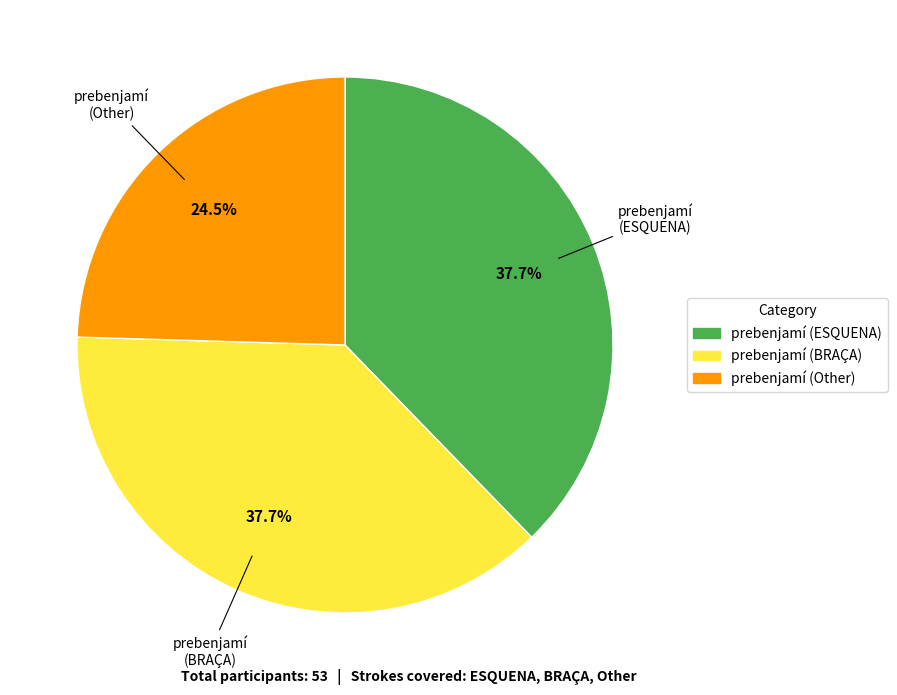

Which has a higher value, prebenjamí (Other) or prebenjamí (ESQUENA)?

prebenjamí (ESQUENA)